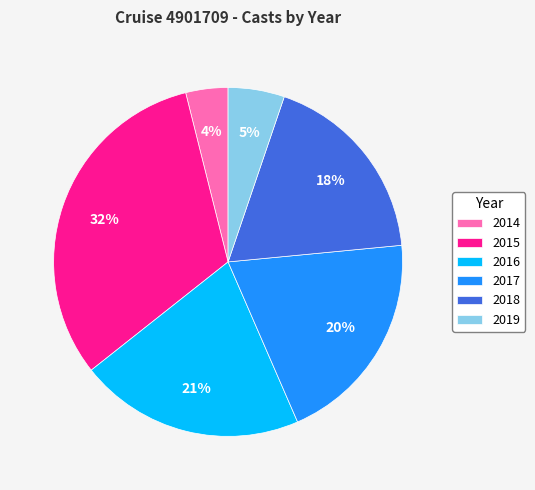

To the nearest percent, what is the combined percentage of 2019 and 2014?

9%